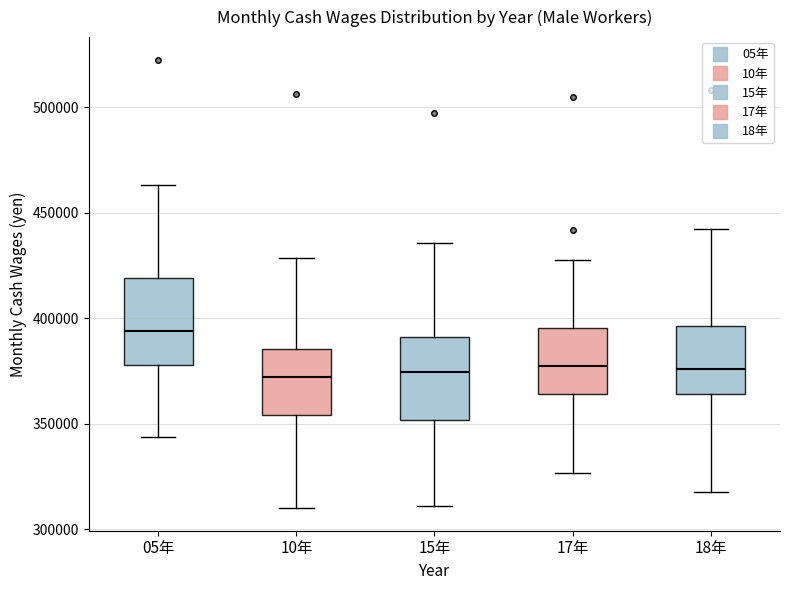

Reading left to right, read every box against the y-axis: the position of its median line, the range the box covers, and the ends of its whiskers. The values are not printed on the chart, so give them approximately, as read against the axis.

05年: median 395000, box 380000 to 420000, whiskers 345000 to 465000
10年: median 370000, box 355000 to 385000, whiskers 310000 to 430000
15年: median 375000, box 350000 to 390000, whiskers 310000 to 435000
17年: median 380000, box 365000 to 395000, whiskers 325000 to 425000
18年: median 375000, box 365000 to 395000, whiskers 320000 to 440000